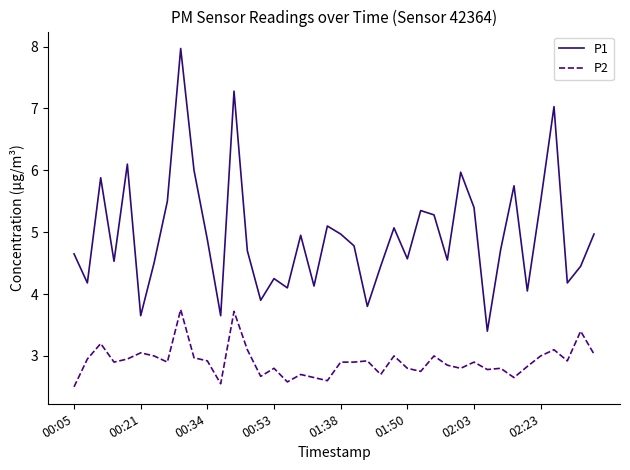

What is the minimum value for P1?

3.4